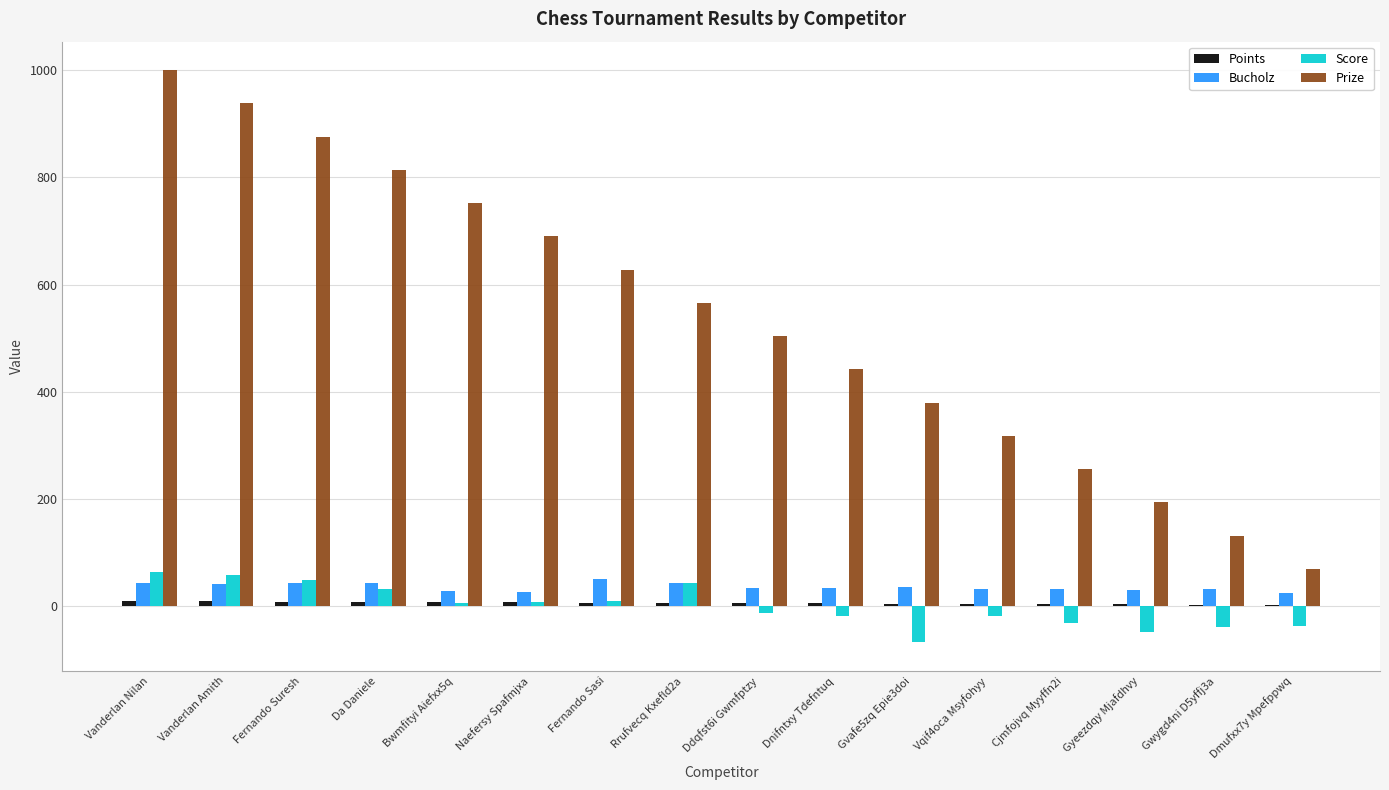

Which series has the largest total across all categories?

Prize